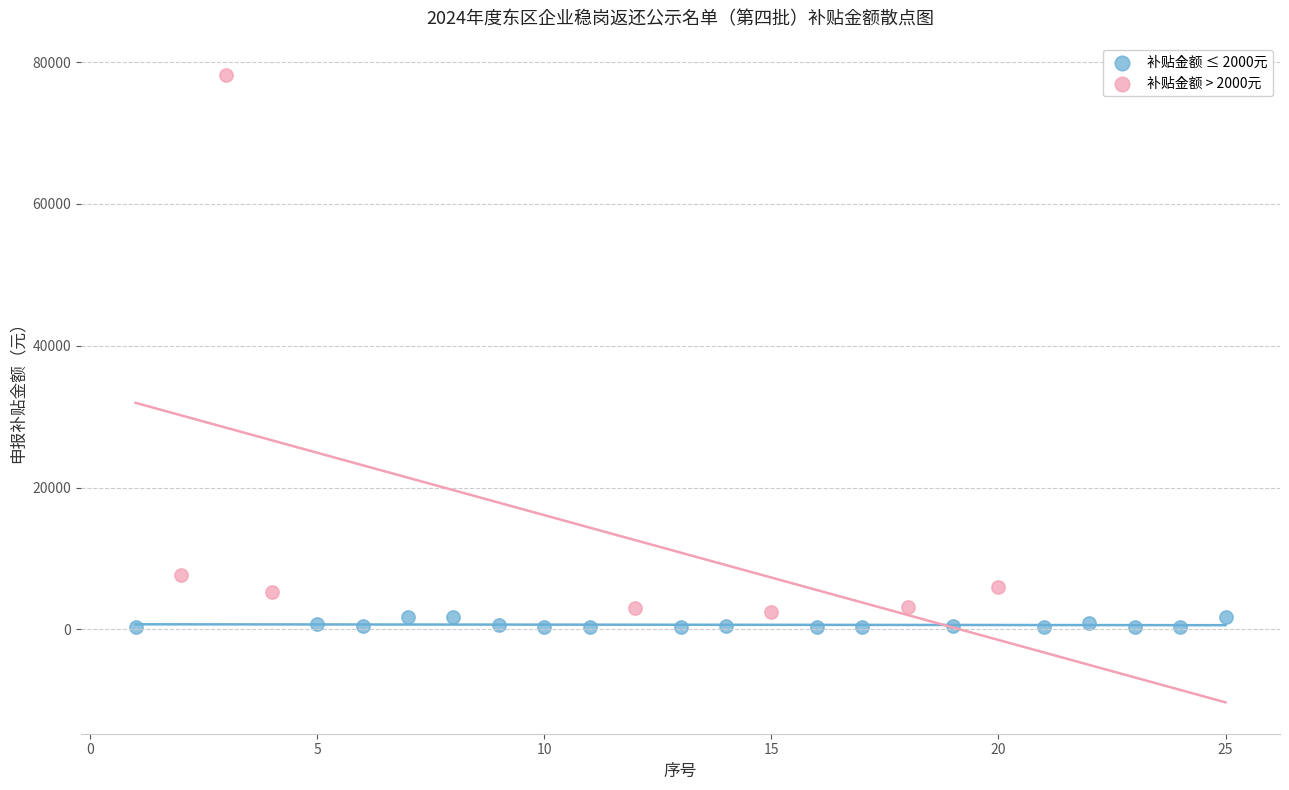

Which series has the largest Y range (max minus min)?

补贴金额 > 2000元